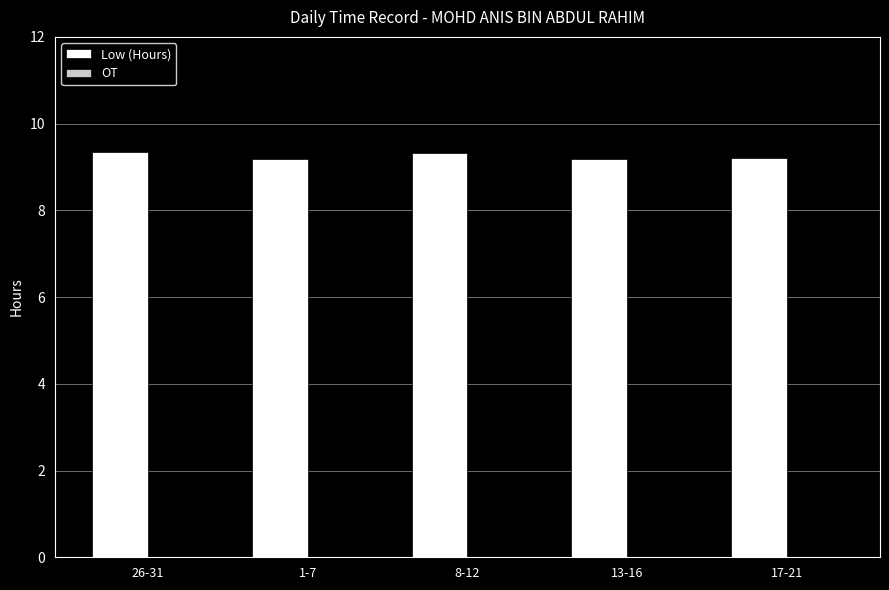

Approximately how many times larger is the value at 13-16 compared to 8-12?

1.0